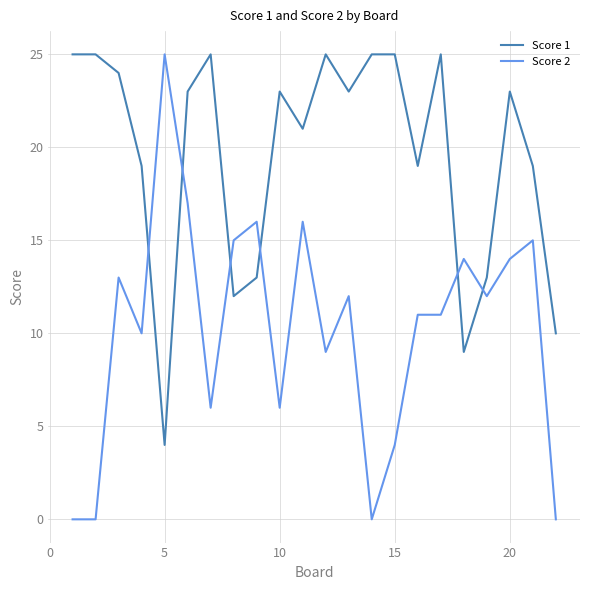

How many times do Score 2 and Score 1 cross each other?

6